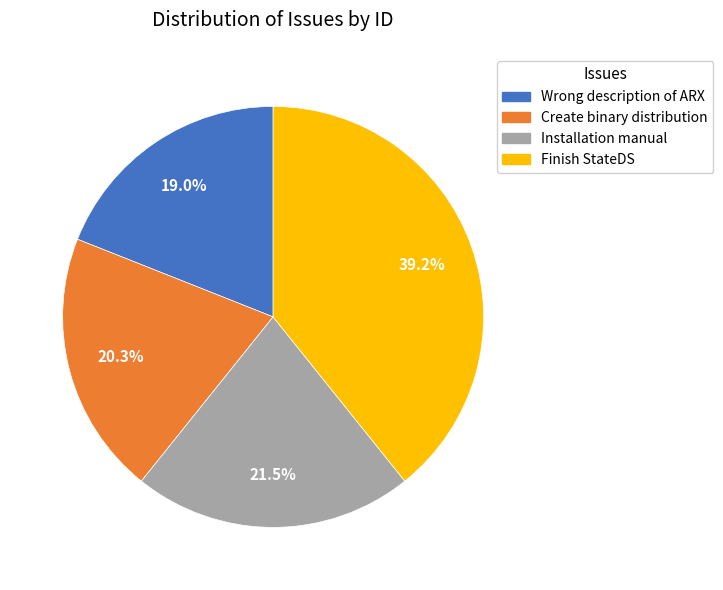

Is there any slice that represents more than half of the pie?

No